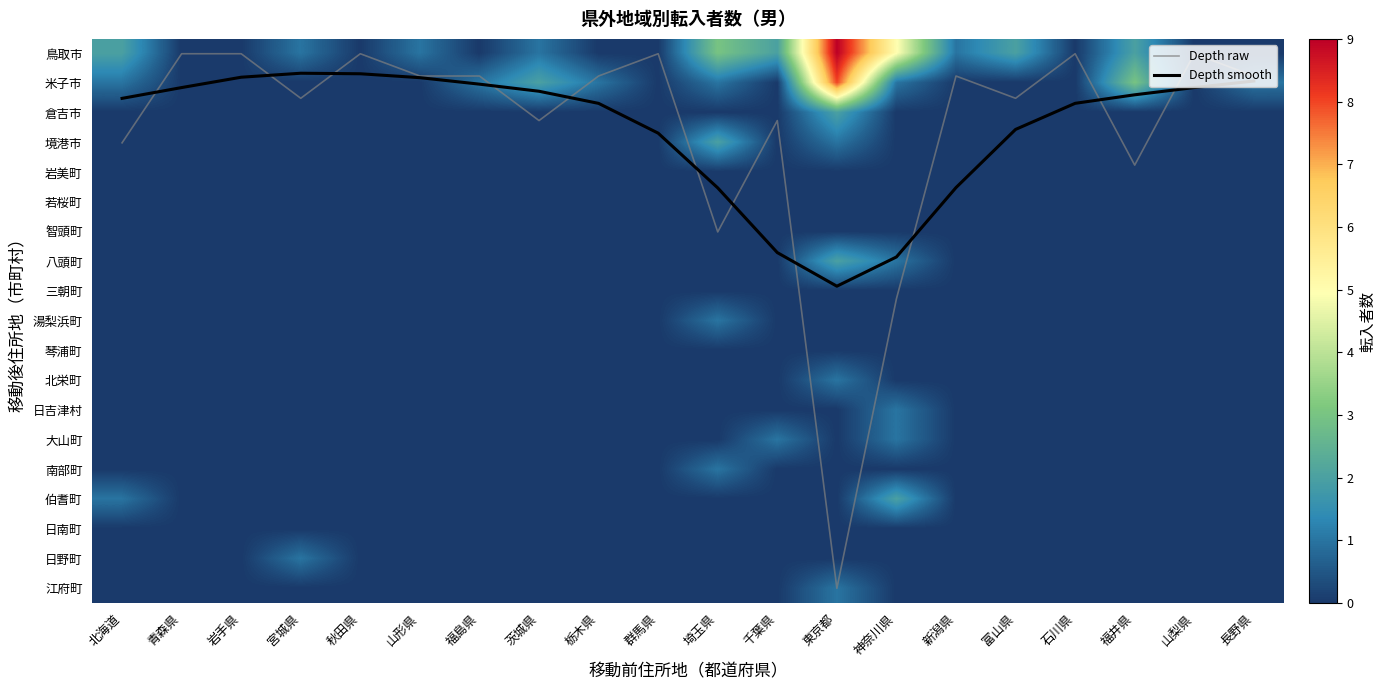

Where is Depth smooth nearest to the value 4?

新潟県